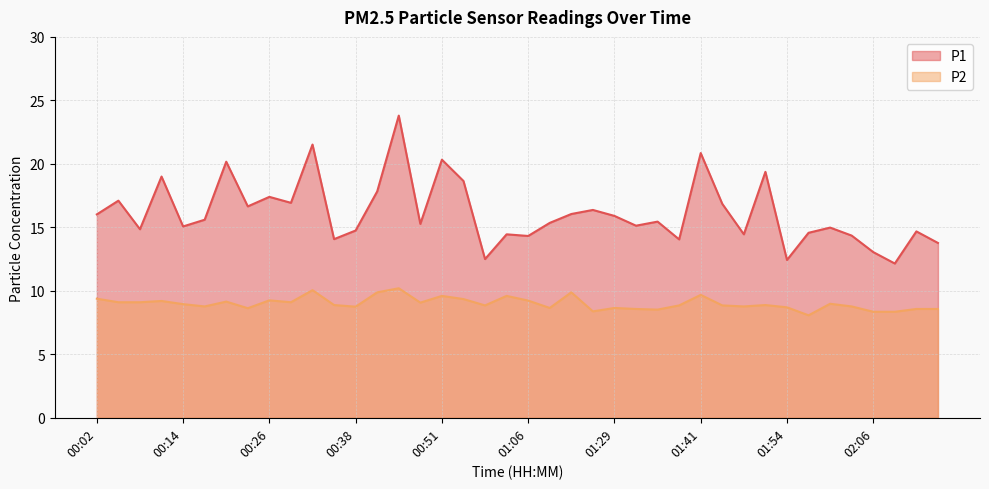

What is the label of the 13th point from the right?

01:38